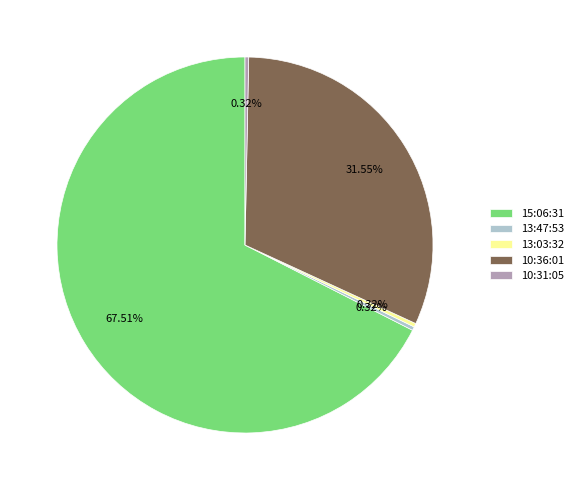

Between 10:31:05 and 15:06:31, which is larger?

15:06:31